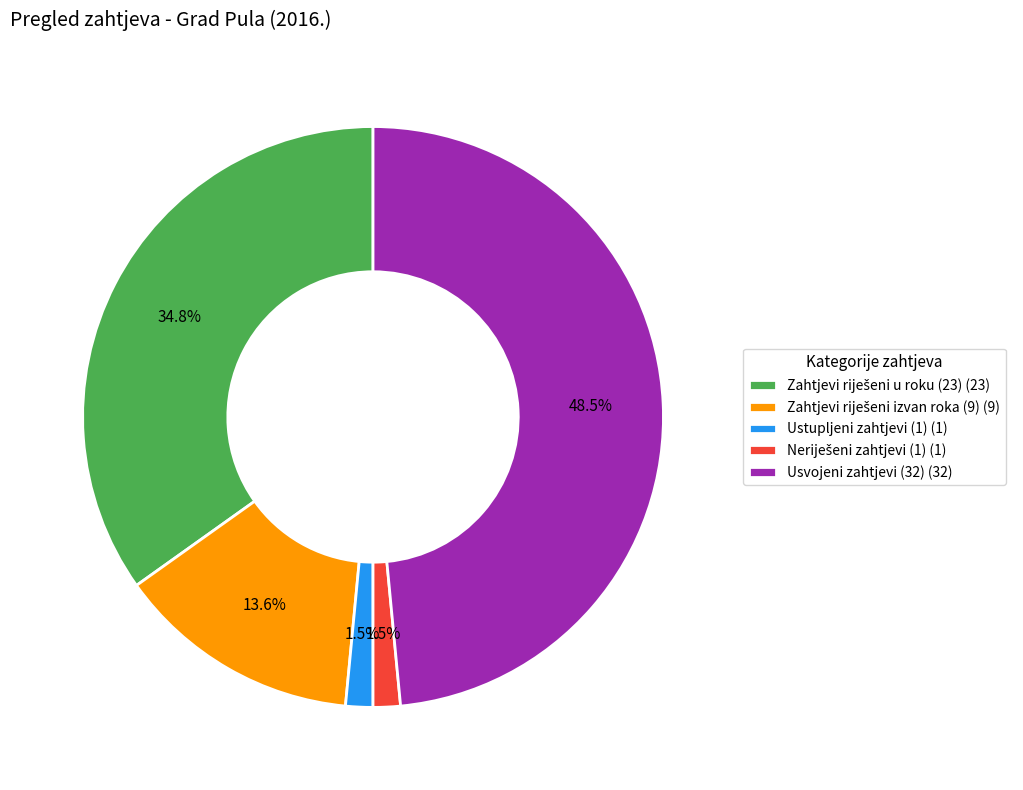

Which slice is the largest?

Usvojeni zahtjevi (32) (32)